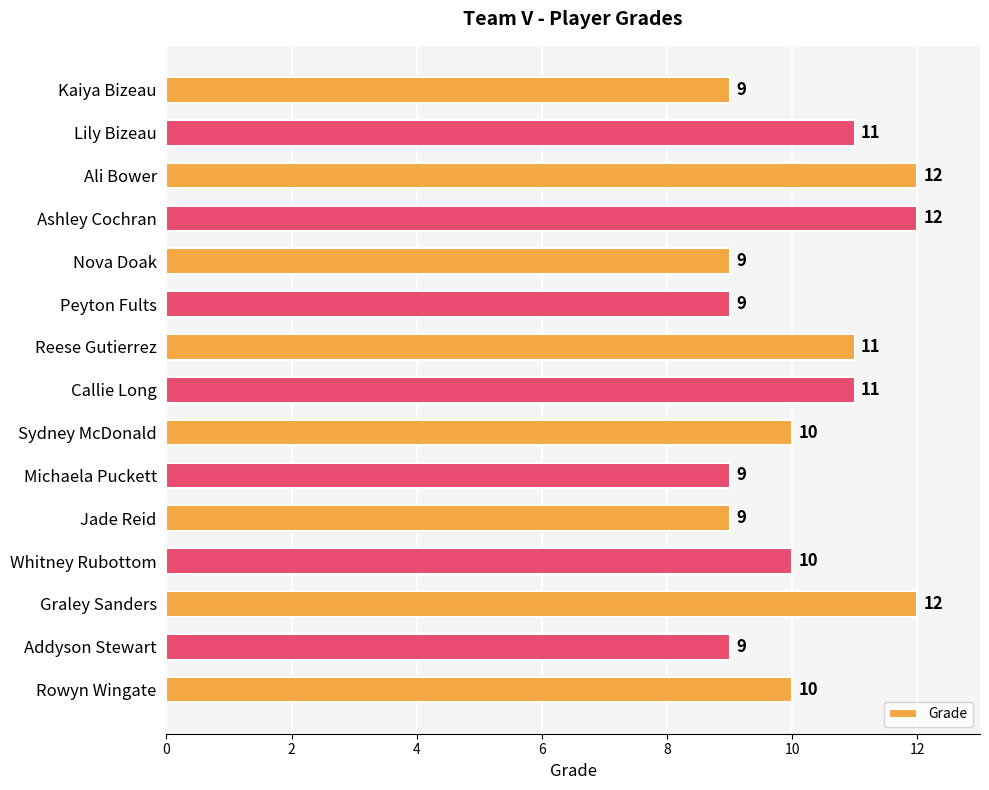

Are the bars grouped side by side (vs. stacked)?

No